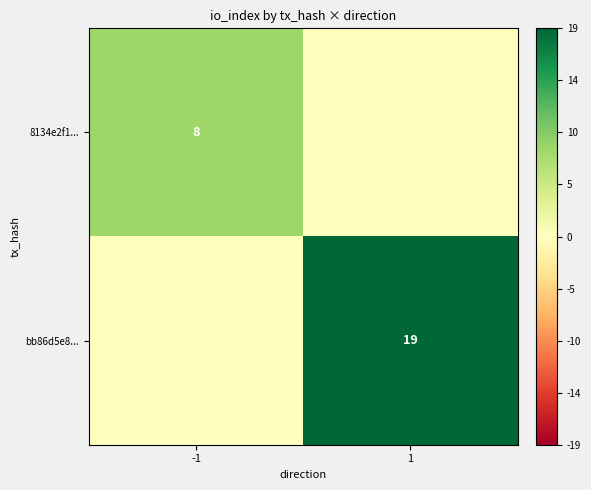

Is it true that 8134e2f1... equals 8 at -1?

True